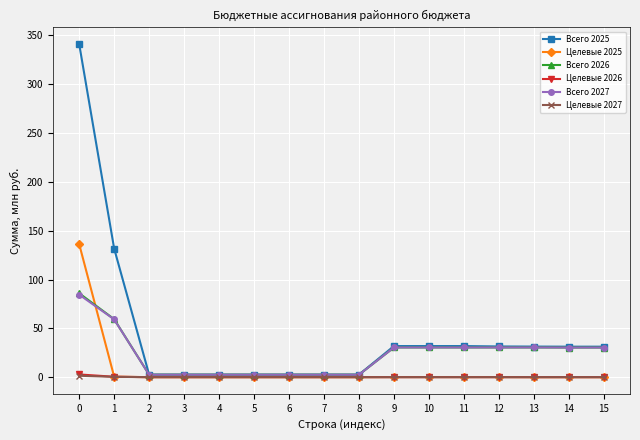

The value of Всего 2027 at 6 is 2.5. True or false?

True